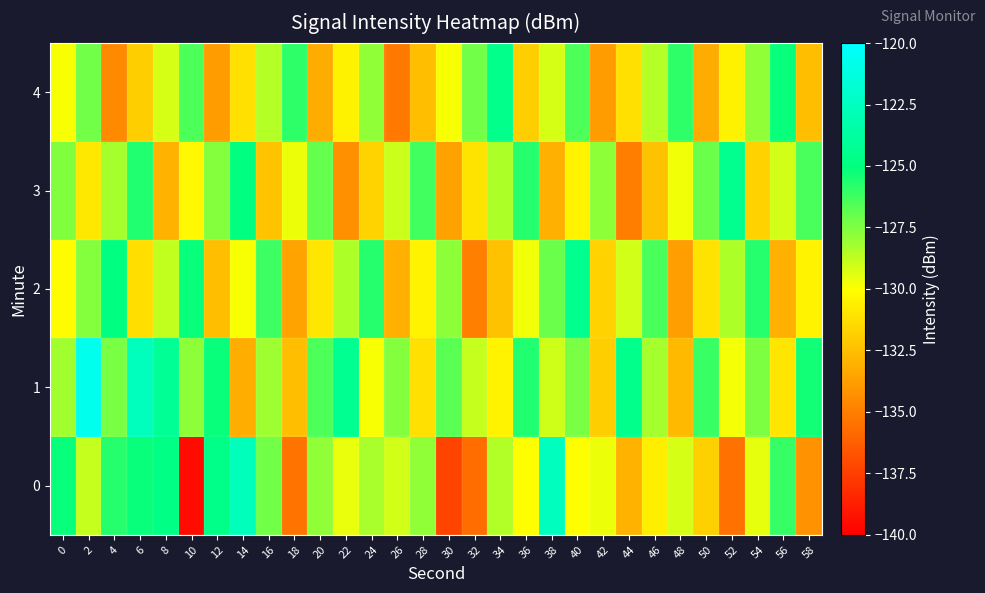

Reading left to right, list all the values displayed in this chart.

0: 0=-125.2	2=-128.9	4=-125.7	6=-125.2	8=-124.8	10=-139.5	12=-124.7	14=-122.7	16=-127.2	18=-135.4	20=-127.9	22=-129.6	24=-128.3	26=-129.1	28=-127.8	30=-137.3	32=-135.7	34=-128.4	36=-130.1	38=-122.5	40=-130.0	42=-129.6	44=-132.9	46=-130.7	48=-129.2	50=-131.9	52=-135.5	54=-129.5	56=-126.0	58=-134.3
1: 0=-128.2	2=-120.7	4=-127.4	6=-122.6	8=-124.2	10=-127.8	12=-125.2	14=-133.2	16=-128.1	18=-132.6	20=-126.5	22=-124.3	24=-129.9	26=-127.7	28=-131.2	30=-126.8	32=-128.9	34=-130.5	36=-125.7	38=-129.0	40=-127.3	42=-131.9	44=-124.6	46=-128.2	48=-132.7	50=-126.1	52=-129.8	54=-127.5	56=-131.0	58=-125.3
2: 0=-130.1	2=-127.7	4=-125.0	6=-131.3	8=-128.8	10=-125.2	12=-132.5	14=-129.9	16=-126.2	18=-133.5	20=-131.0	22=-128.4	24=-125.8	26=-133.1	28=-130.4	30=-127.8	32=-135.0	34=-132.4	36=-129.8	38=-127.1	40=-124.4	42=-131.8	44=-129.1	46=-126.4	48=-133.8	50=-131.1	52=-128.4	54=-125.8	56=-133.1	58=-130.4
3: 0=-127.5	2=-130.9	4=-128.2	6=-125.6	8=-133.0	10=-130.3	12=-127.6	14=-125.0	16=-132.3	18=-129.6	20=-127.0	22=-134.3	24=-131.6	26=-129.0	28=-126.3	30=-133.6	32=-131.1	34=-128.4	36=-125.7	38=-133.1	40=-130.4	42=-127.7	44=-135.1	46=-132.4	48=-129.7	50=-127.1	52=-124.4	54=-131.7	56=-129.1	58=-126.4
4: 0=-129.9	2=-127.2	4=-134.5	6=-131.9	8=-129.2	10=-126.5	12=-133.9	14=-131.2	16=-128.5	18=-125.9	20=-133.2	22=-130.5	24=-127.9	26=-135.2	28=-132.5	30=-129.9	32=-127.2	34=-124.5	36=-131.9	38=-129.2	40=-126.5	42=-133.9	44=-131.2	46=-128.5	48=-125.9	50=-133.2	52=-130.5	54=-127.9	56=-125.2	58=-132.5